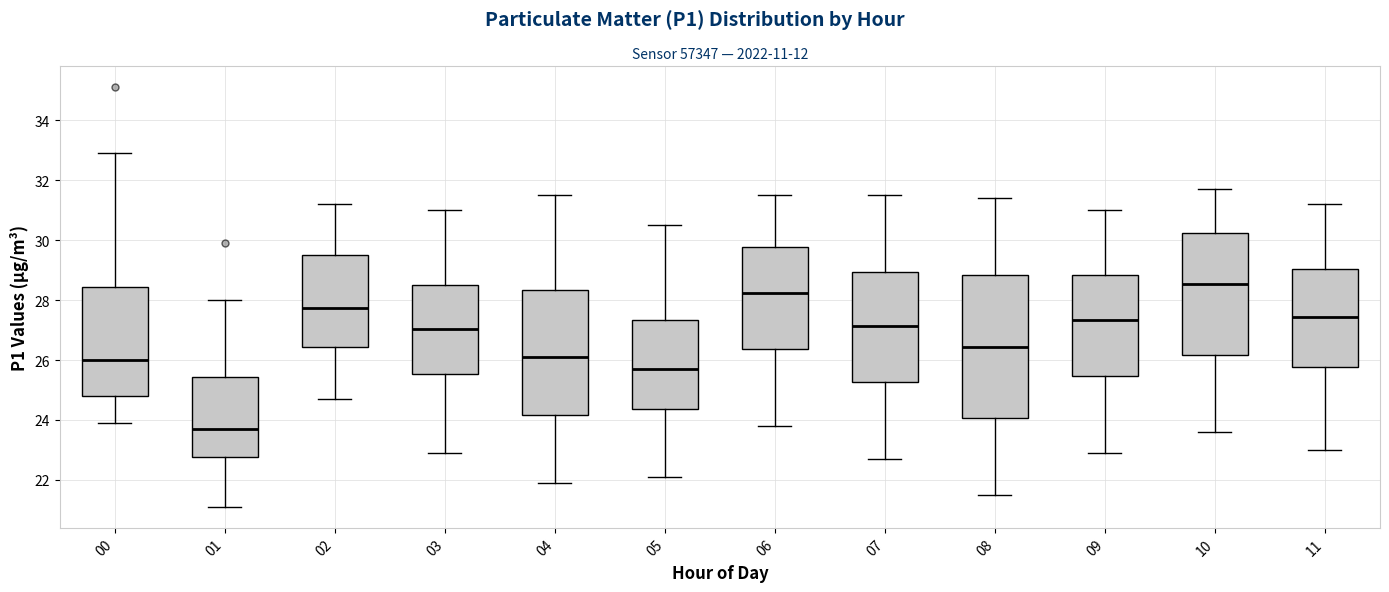

Reading left to right, read every box against the y-axis: the position of its median line, the range the box covers, and the ends of its whiskers. The values are not printed on the chart, so give them approximately, as read against the axis.

00: median 26.0, box 24.8 to 28.4, whiskers 24.0 to 33.0
01: median 23.8, box 22.8 to 25.4, whiskers 21.2 to 28.0
02: median 27.8, box 26.4 to 29.6, whiskers 24.8 to 31.2
03: median 27.0, box 25.6 to 28.6, whiskers 23.0 to 31.0
04: median 26.2, box 24.2 to 28.4, whiskers 22.0 to 31.6
05: median 25.8, box 24.4 to 27.4, whiskers 22.2 to 30.6
06: median 28.2, box 26.4 to 29.8, whiskers 23.8 to 31.6
07: median 27.2, box 25.2 to 29.0, whiskers 22.8 to 31.6
08: median 26.4, box 24.0 to 28.8, whiskers 21.6 to 31.4
09: median 27.4, box 25.4 to 28.8, whiskers 23.0 to 31.0
10: median 28.6, box 26.2 to 30.2, whiskers 23.6 to 31.8
11: median 27.4, box 25.8 to 29.0, whiskers 23.0 to 31.2